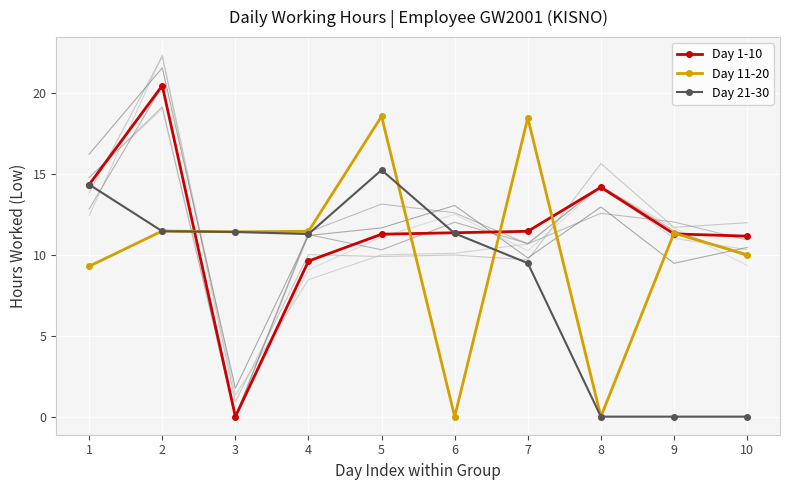

Which series has the largest total across all categories?

Day 1-10